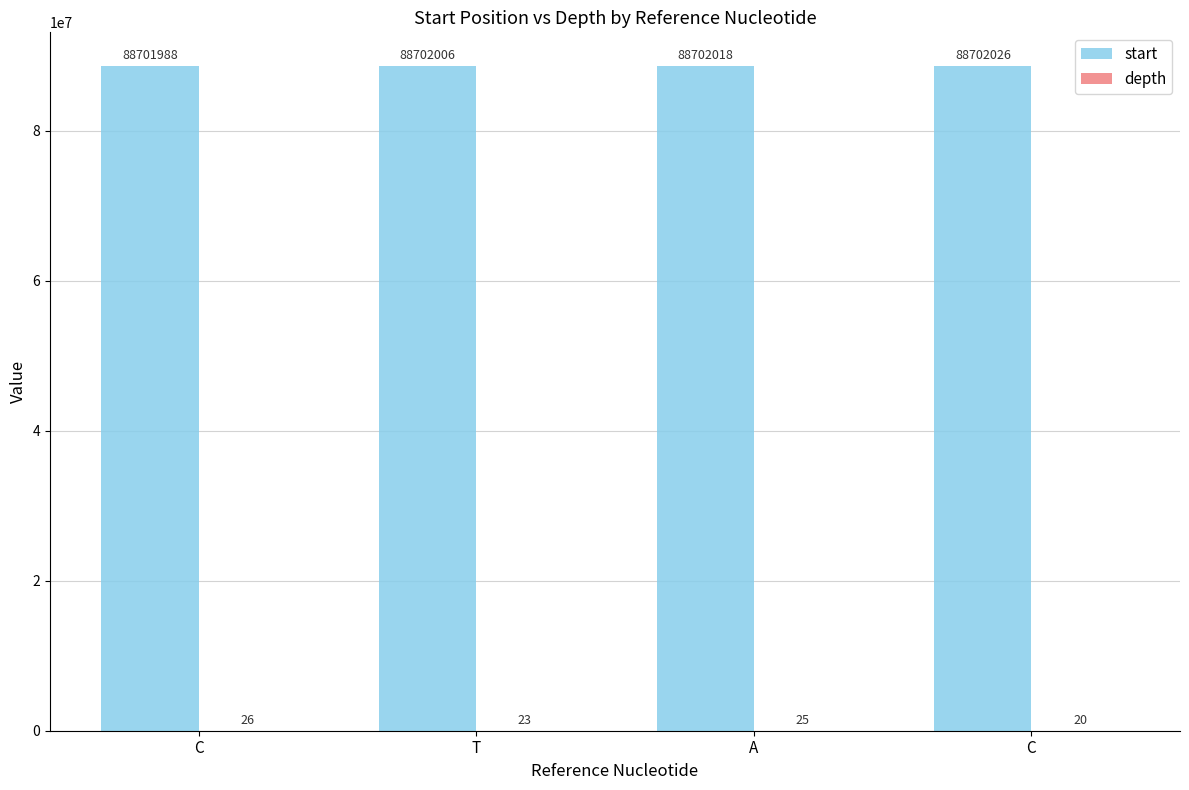

How many distinct data groups are displayed?

2